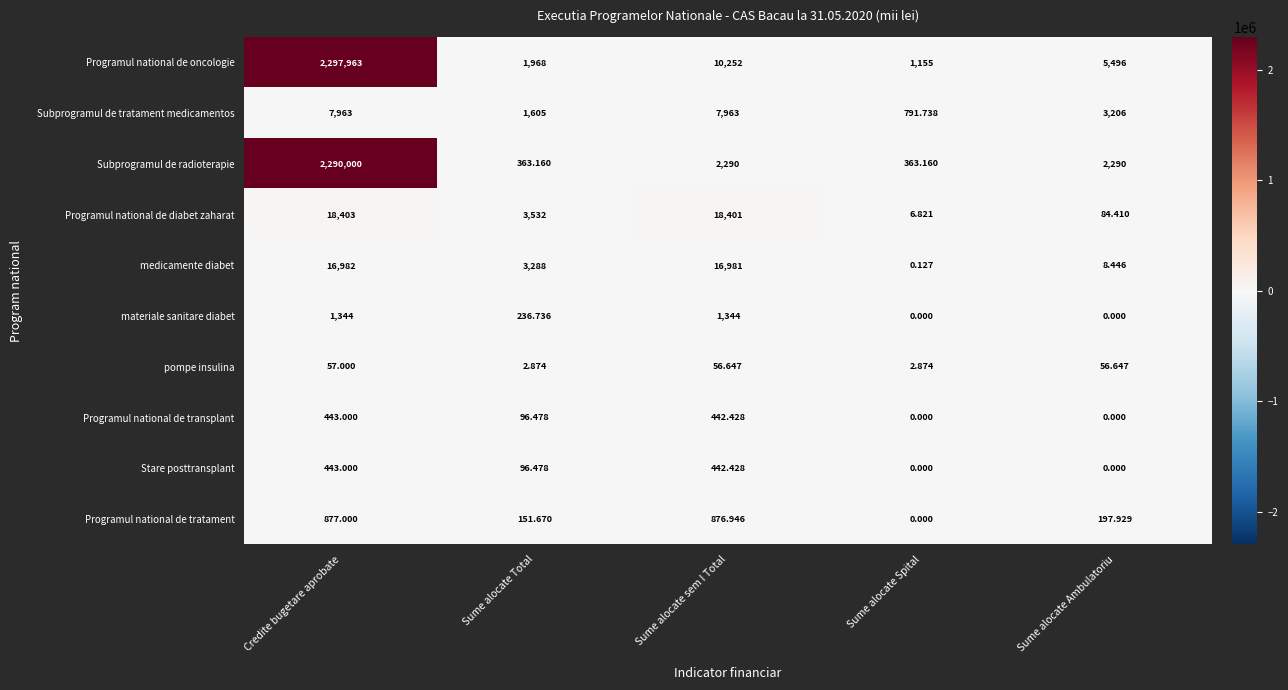

Rank the categories by Programul national de diabet zaharat value from highest to lowest.

Credite bugetare aprobate, Sume alocate sem I Total, Sume alocate Total, Sume alocate Ambulatoriu, Sume alocate Spital